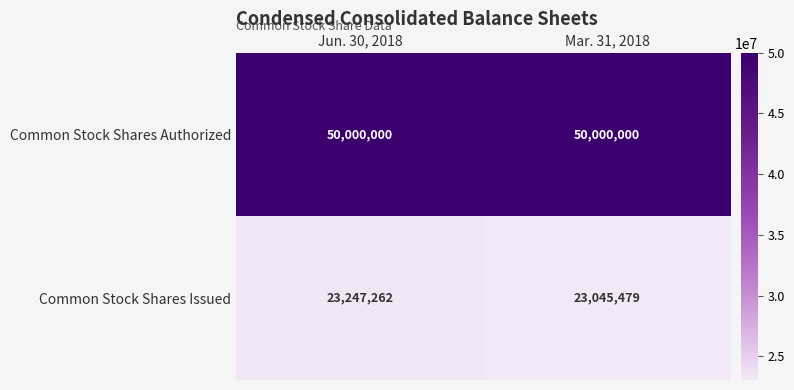

What is the difference between the highest and lowest values at Jun. 30, 2018?

26752738